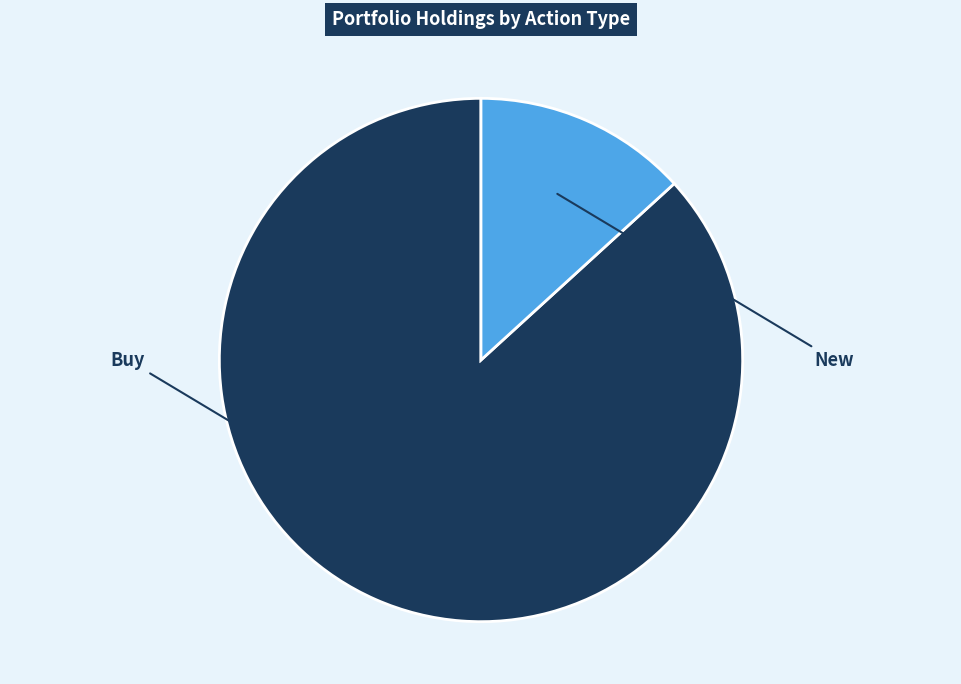

Is there a majority slice in this chart?

Yes